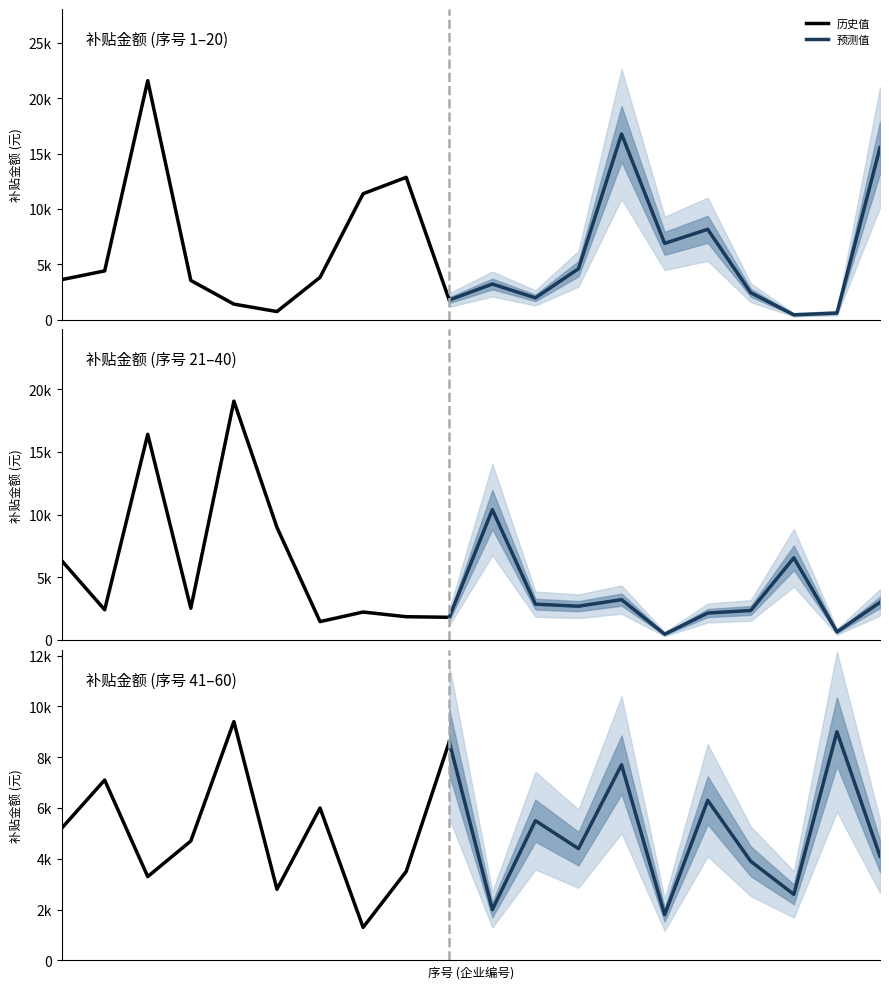

Does the chart display data point markers on the line(s)?

No